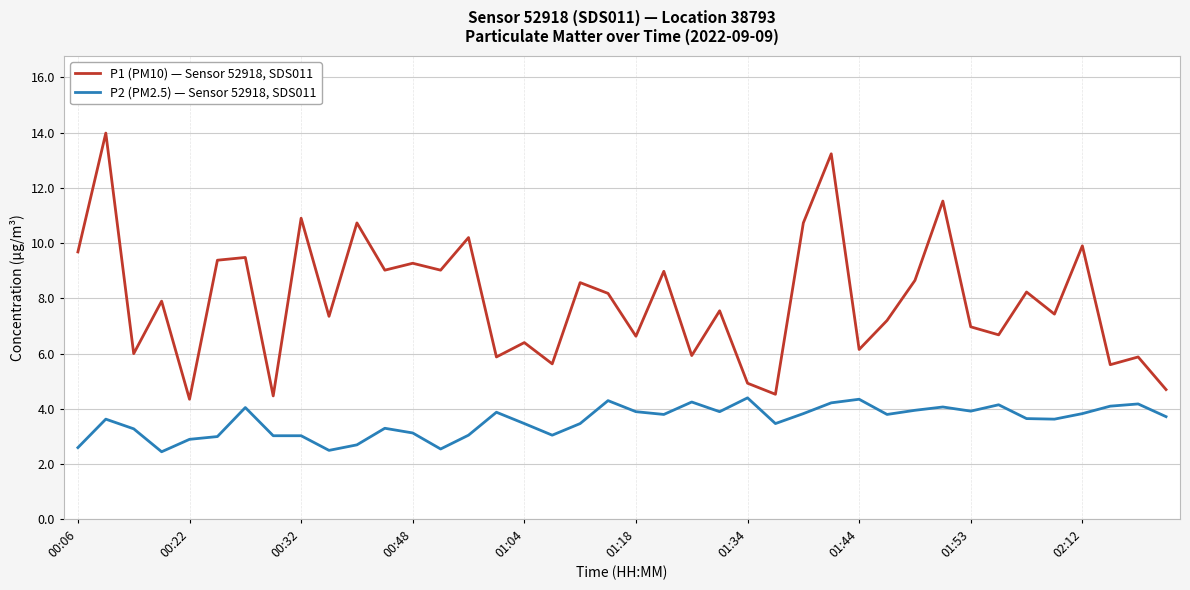

Which series has the largest total across all categories?

P1 (PM10) — Sensor 52918, SDS011